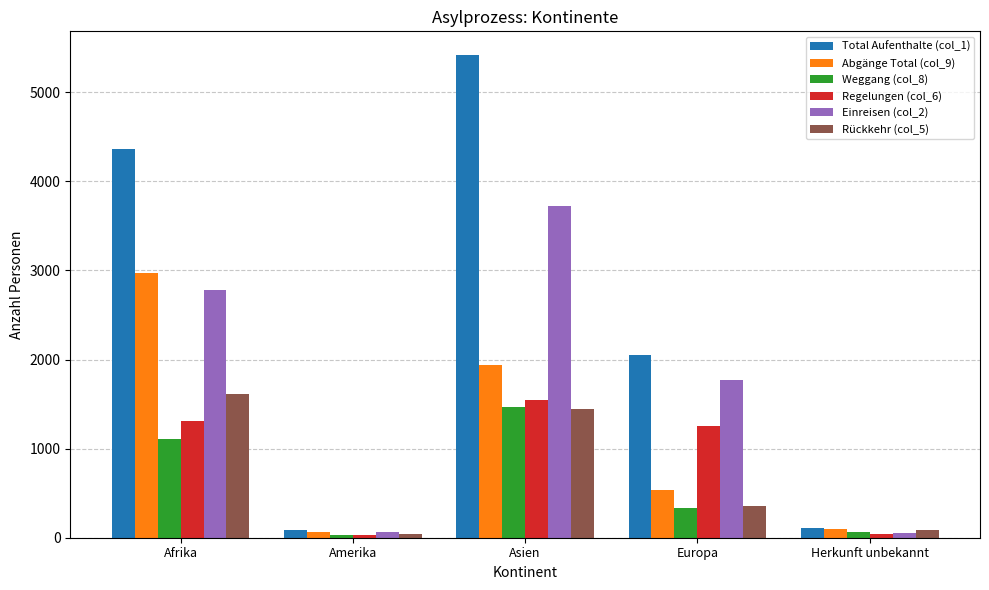

Count the number of categories in the chart.

5